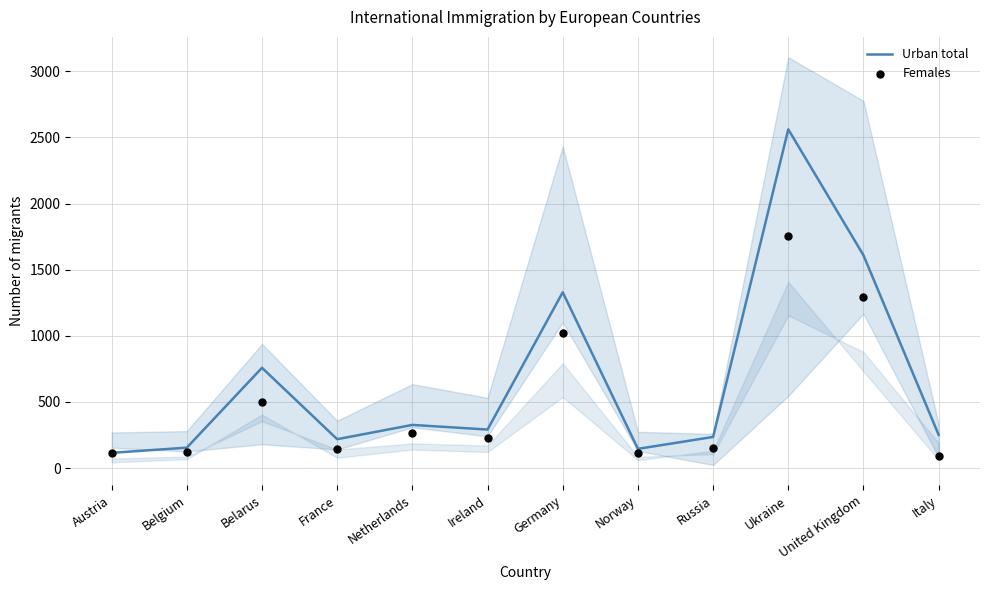

Which series has the widest spread of Y values?

Urban total